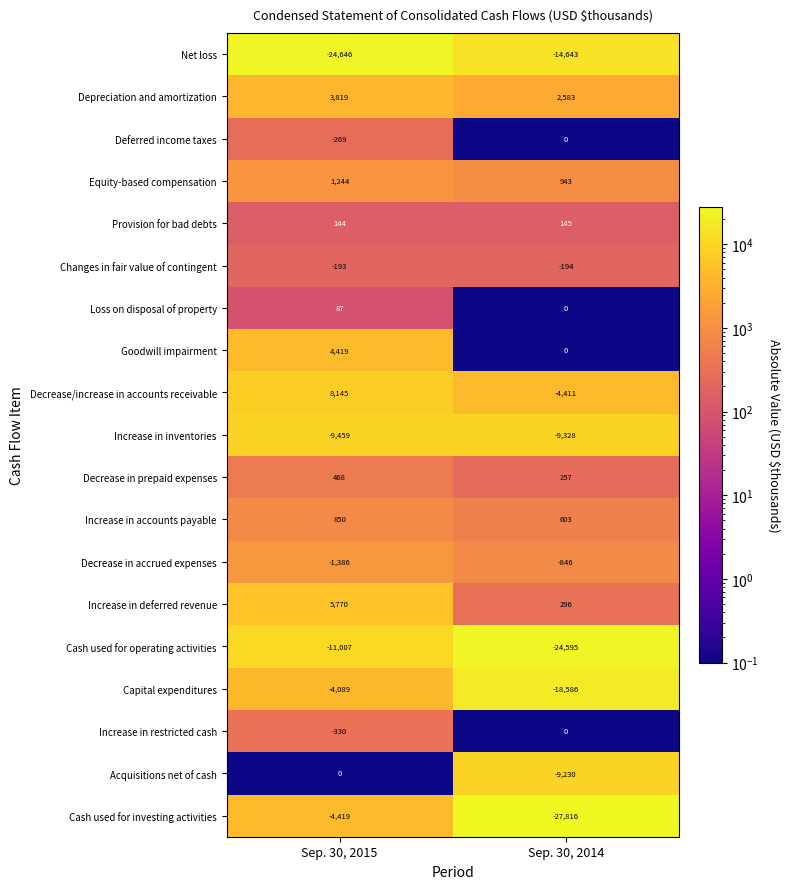

Is it true that Increase in inventories equals -3697 at Sep. 30, 2015?

False